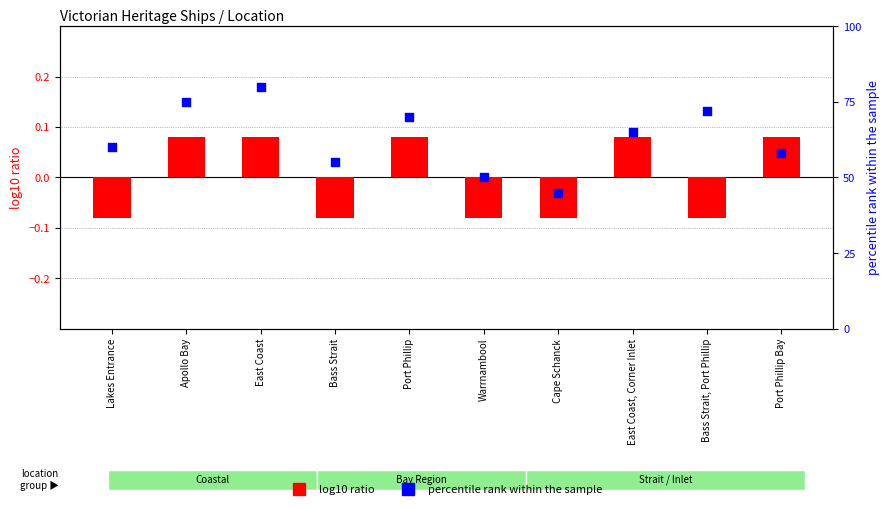

Is the value of percentile rank within the sample at Apollo Bay greater than the value of log10 ratio at East Coast, Corner Inlet?

Yes